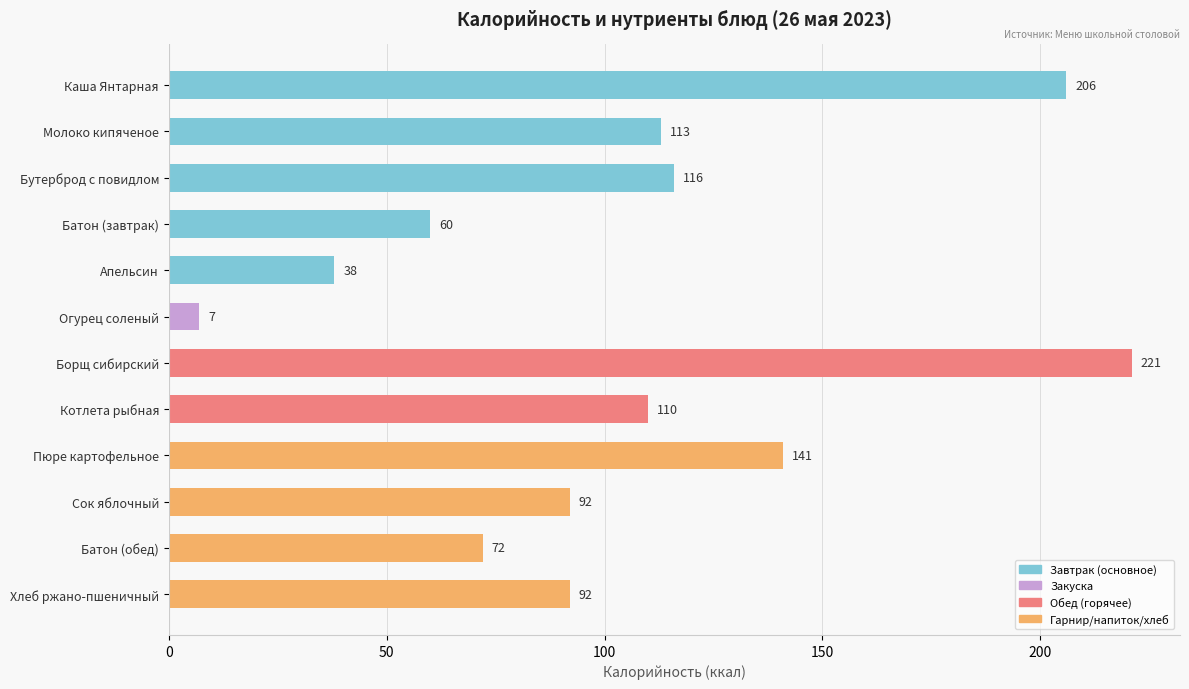

What is the label of the 6th bar from the bottom?

Борщ сибирский